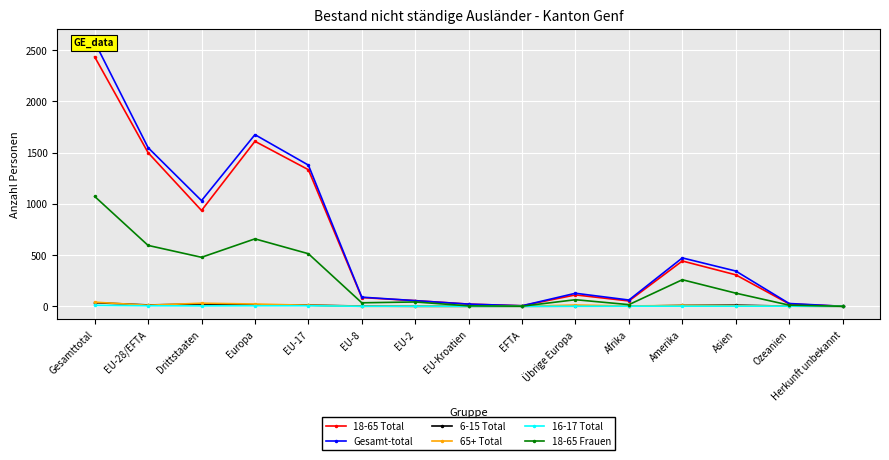

How many values in the Gesamt-total series are below 127?

7